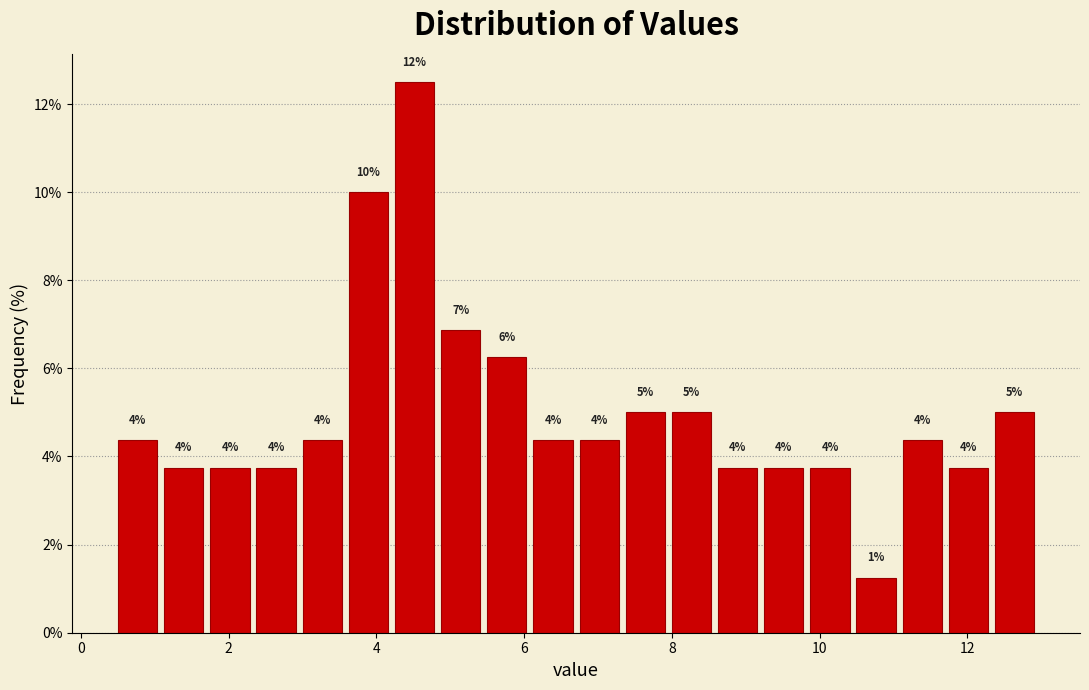

Read against the x-axis, roughly where is the centre of the tallest bar?

4.6